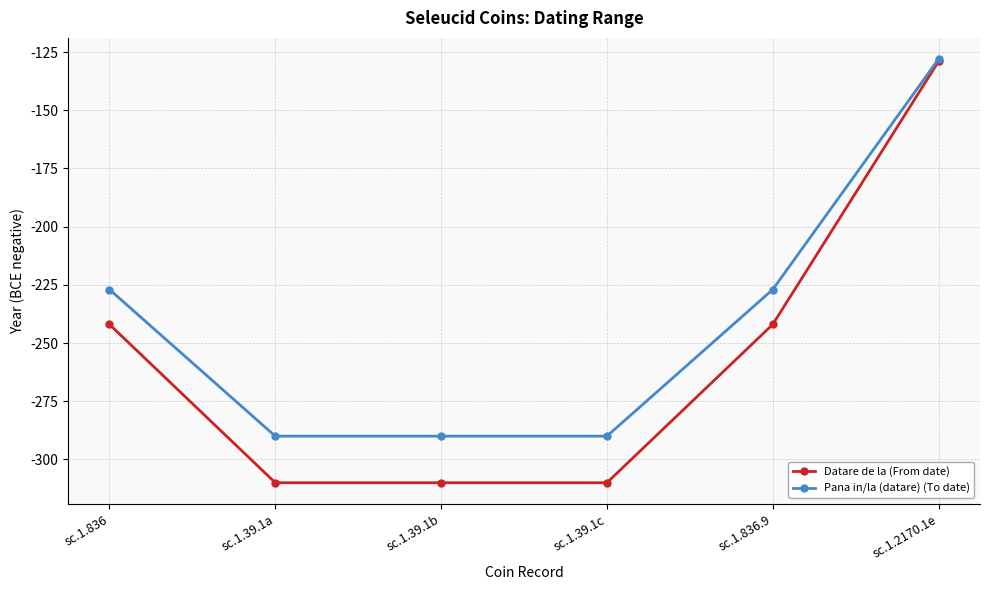

What is the maximum value for Datare de la (From date)?

-129